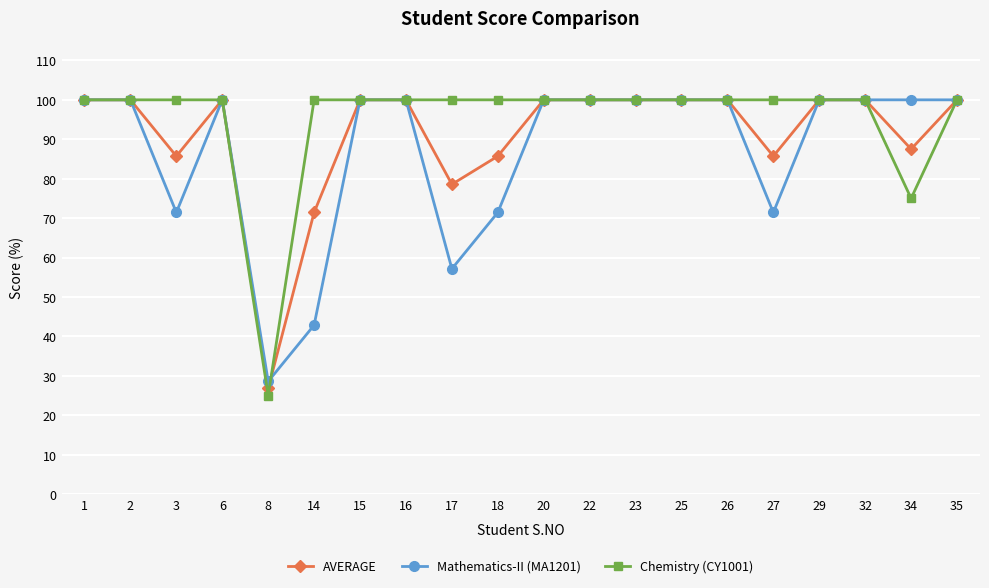

Does the chart display data point markers on the line(s)?

Yes